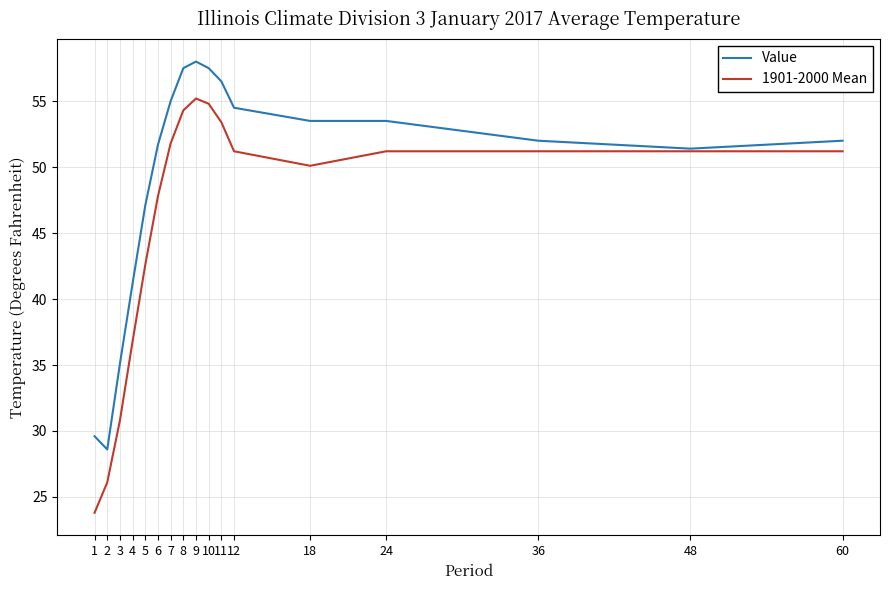

Is it true that 1901-2000 Mean equals 74.8 at 5?

False